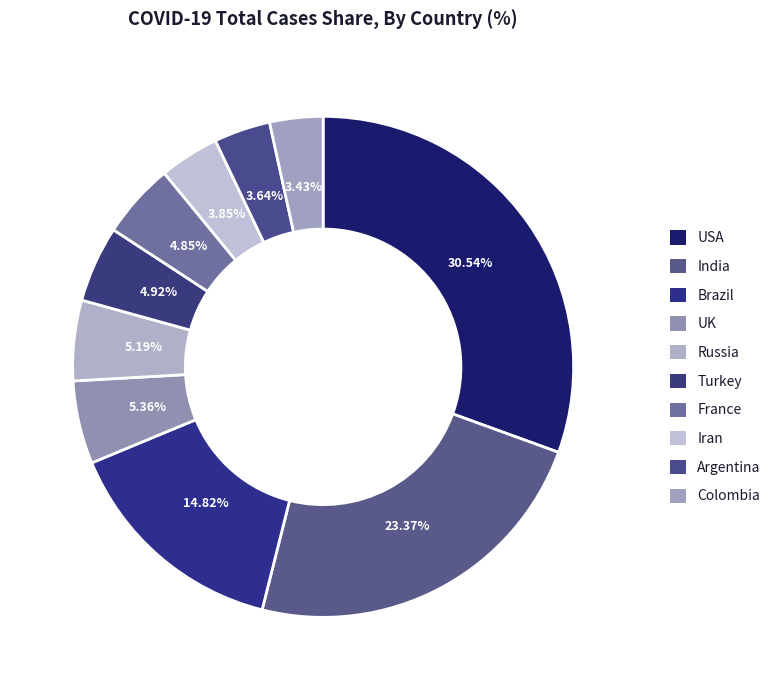

To the nearest percent, what is the difference between the Colombia and India slice percentages?

20%